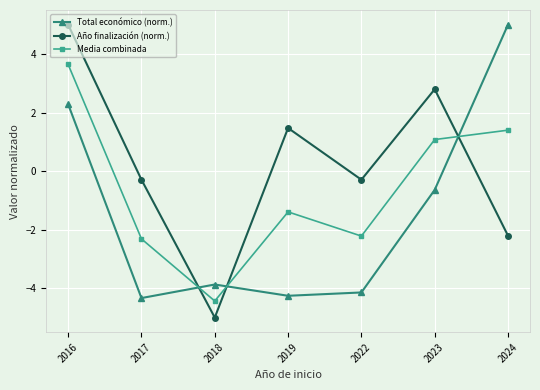

At which category does Año finalización (norm.) reach its first local peak?

2019